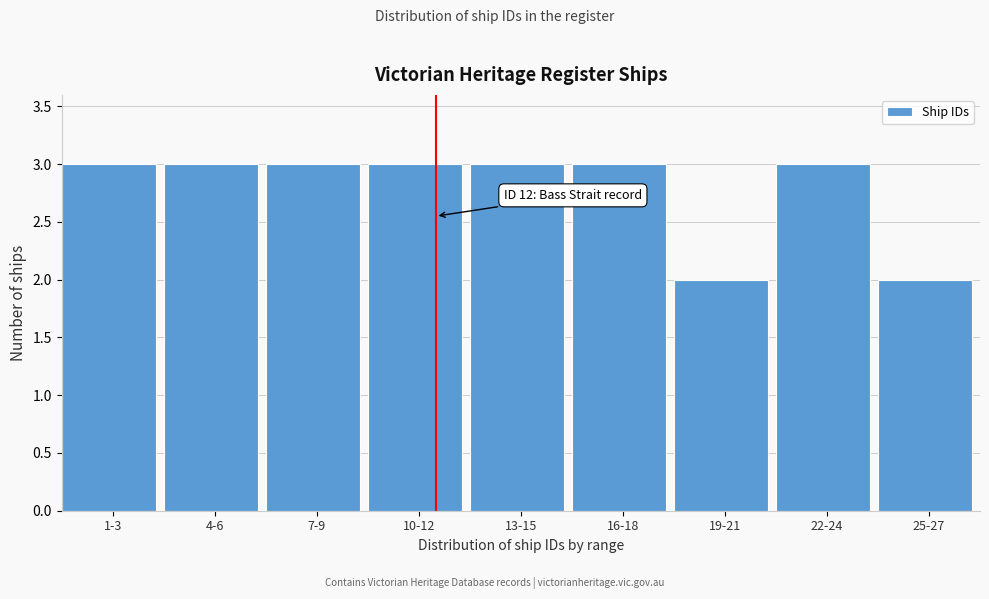

Reading left to right, transcribe all the data shown in this chart.

3	3	3	3	3	3	2	3	2